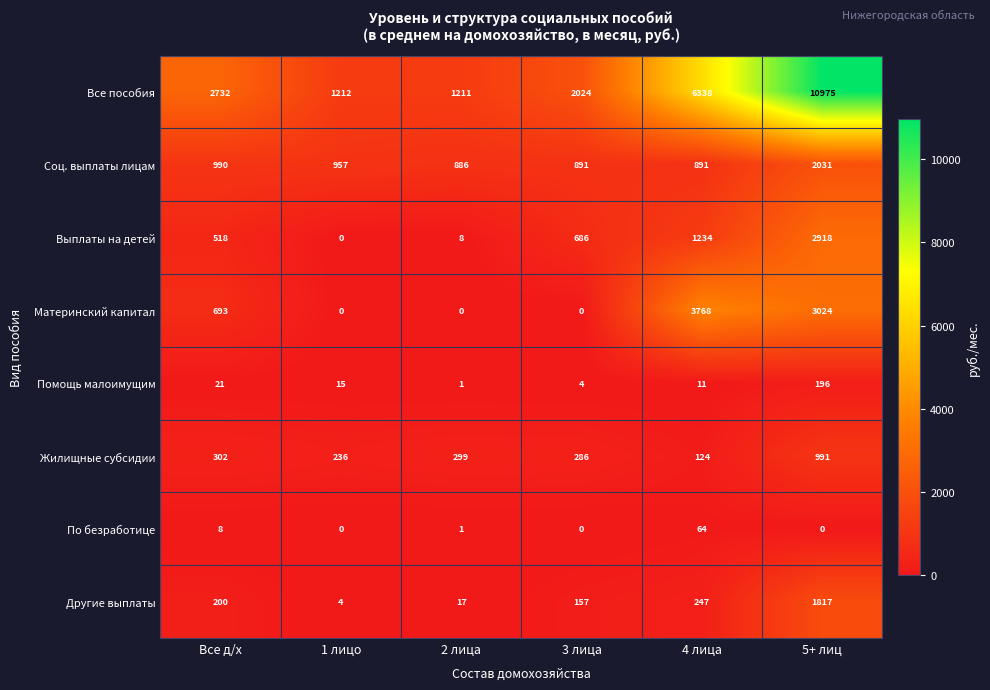

What is the difference between the По безработице values at Все д/х and 2 лица?

7